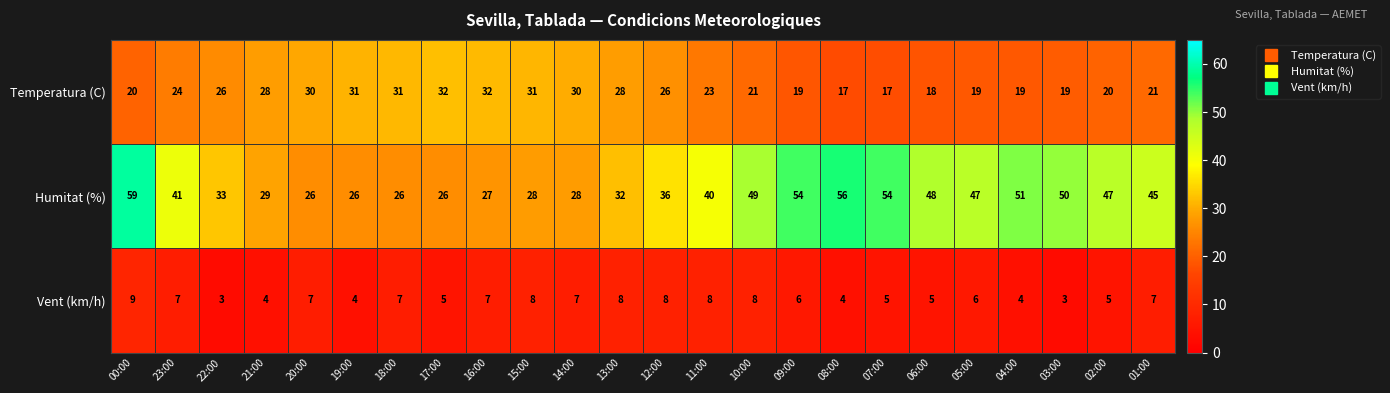

How many categories are shown in the chart?

24